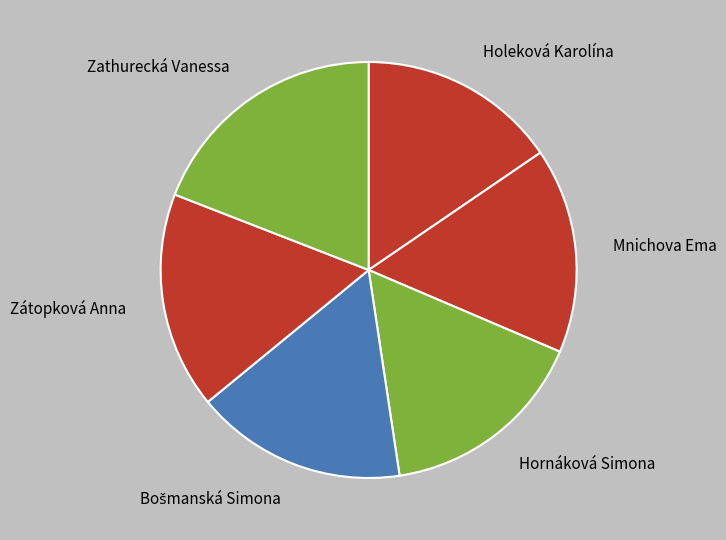

How many slices are in this pie chart?

6